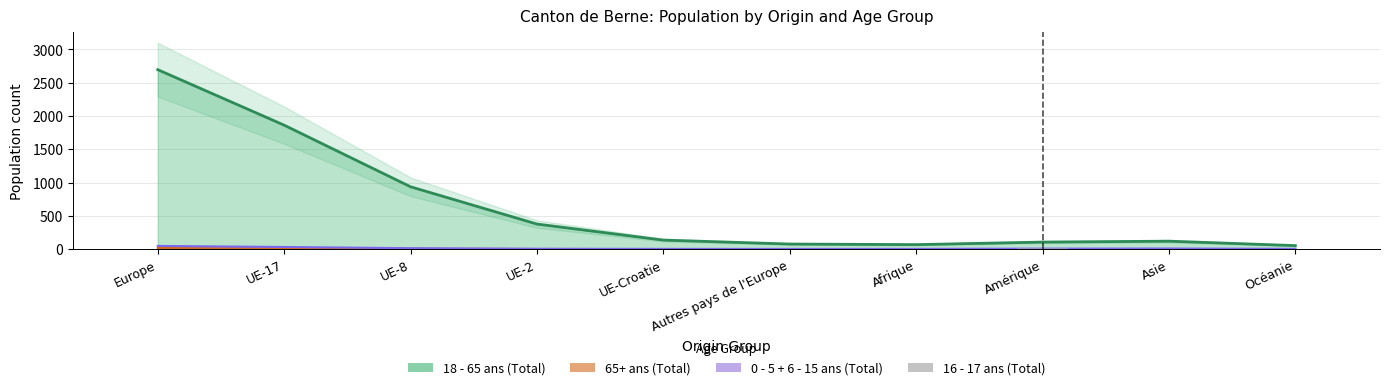

Which has a higher value, Océanie or Europe?

Europe